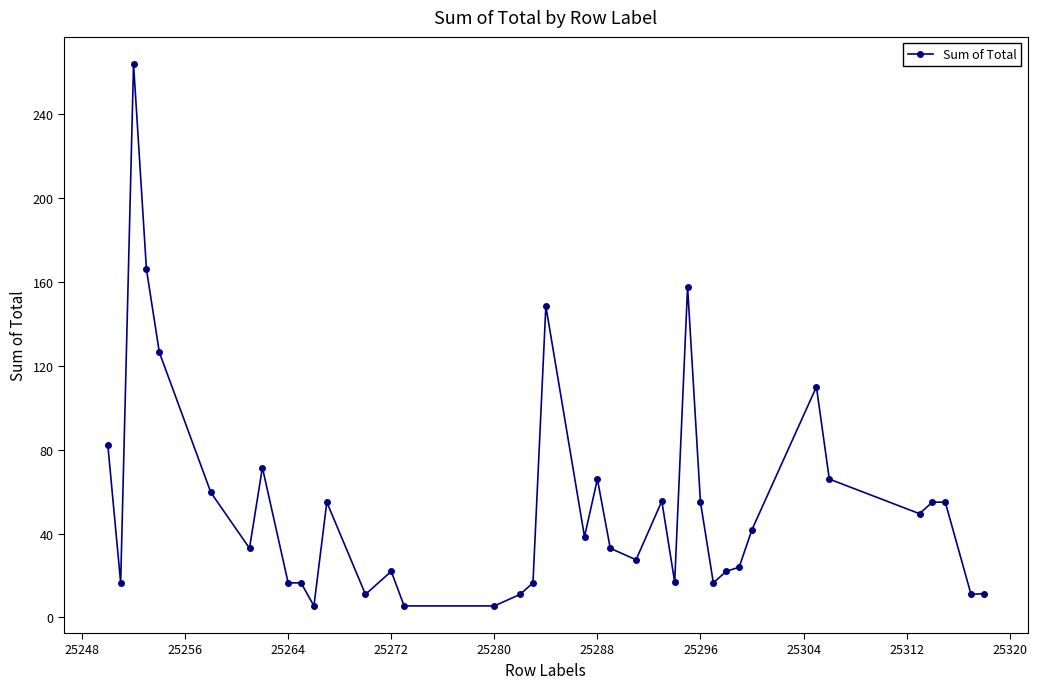

What is the average value?

53.8